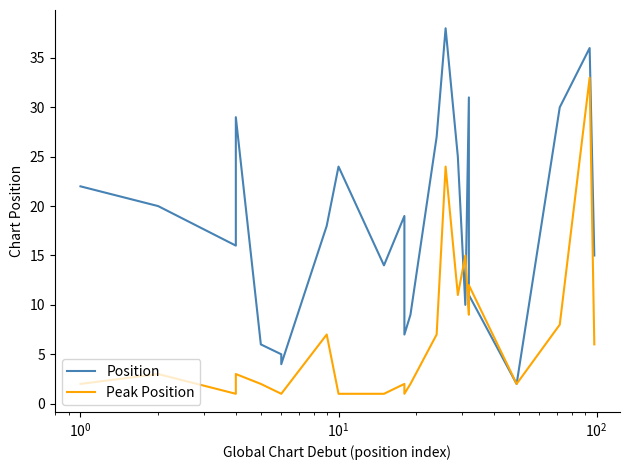

True or false: Position and Peak Position cross at least once.

True